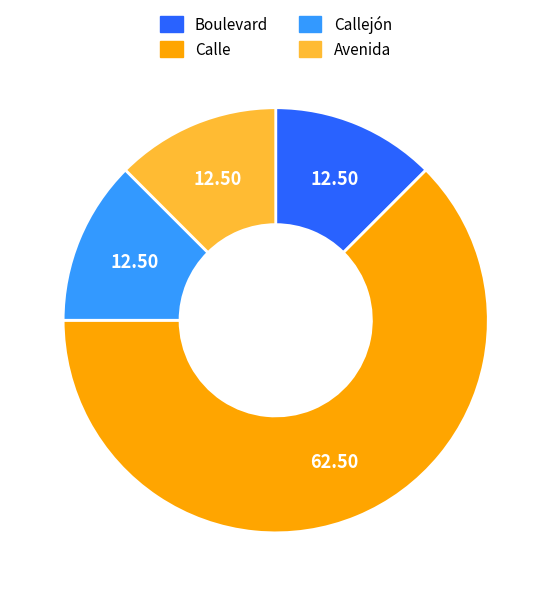

Does Calle account for over 50% of the chart?

Yes